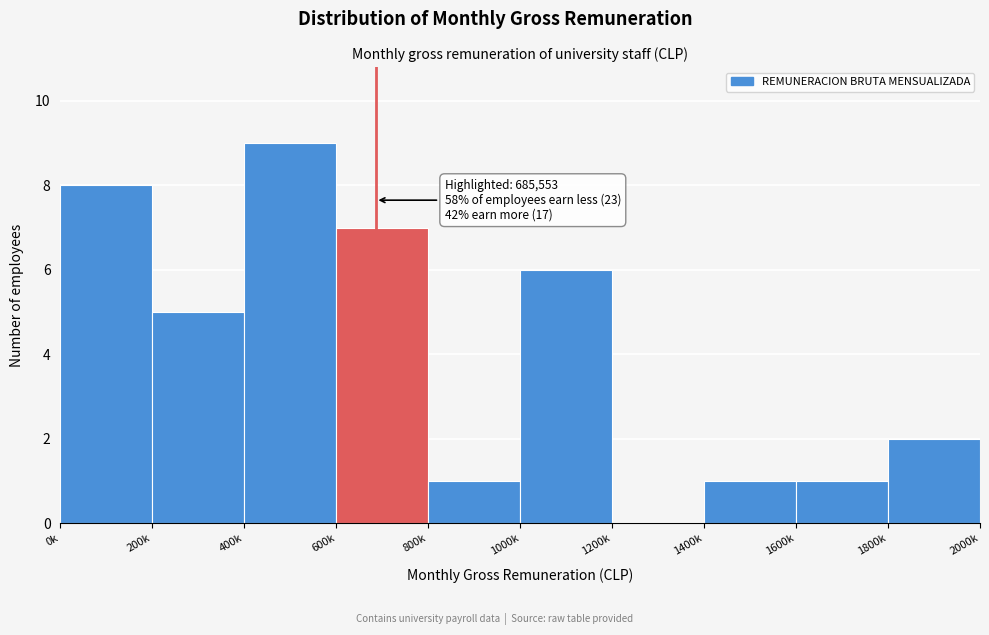

Reading left to right, list all the values displayed in this chart.

0k=8	200k=5	400k=9	600k=7	800k=1	1000k=6	1200k=0	1400k=1	1600k=1	1800k=2